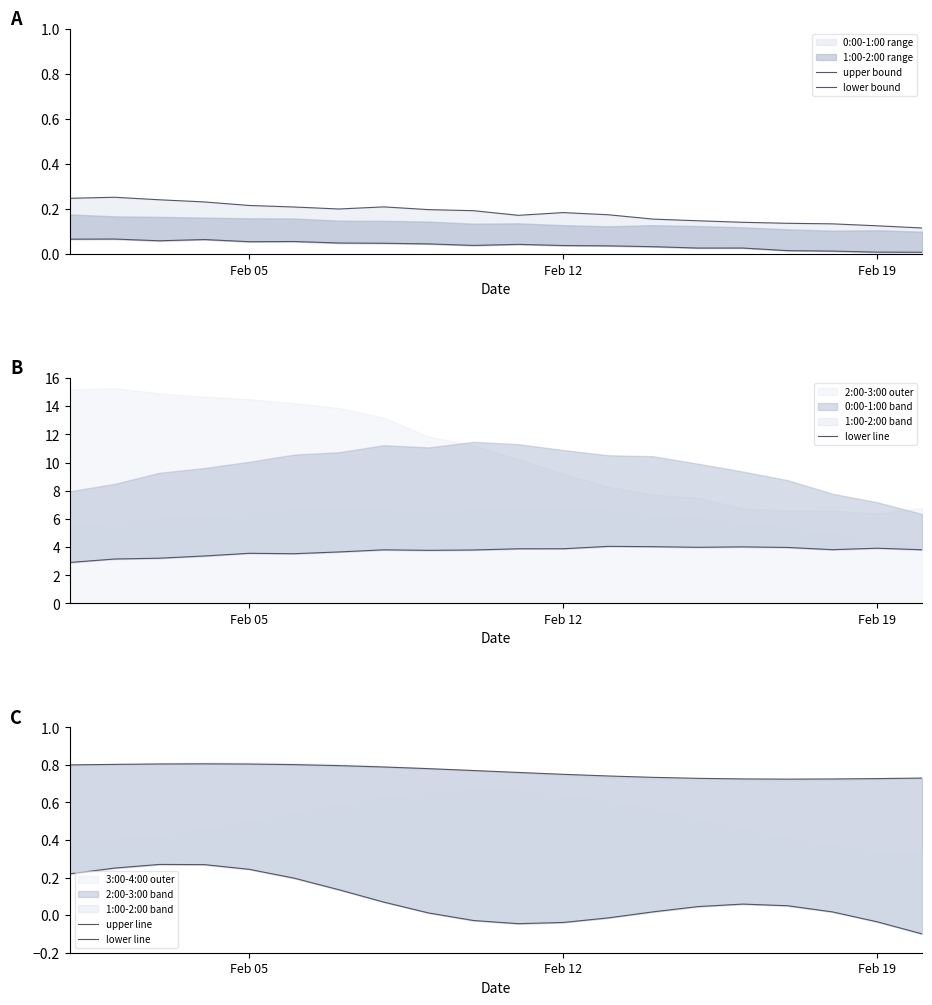

At which label is upper line closest to 0?

16